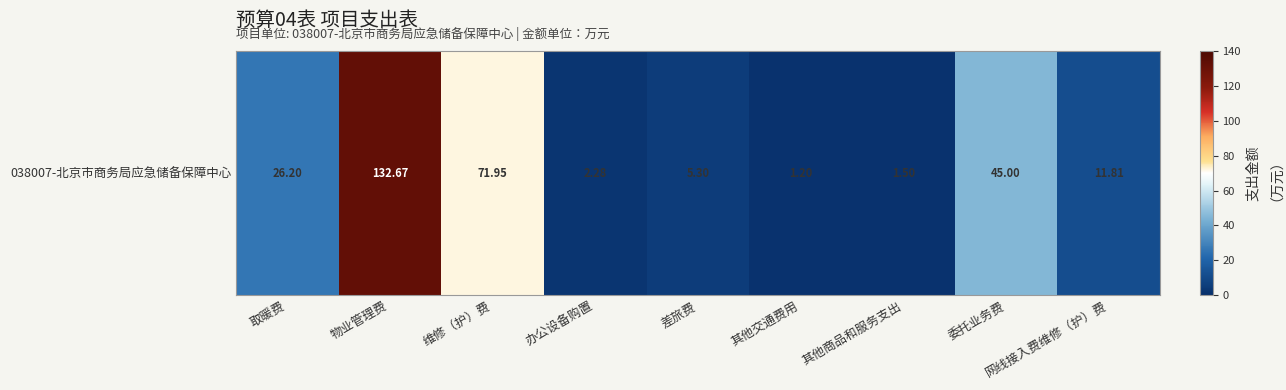

Which has a higher value, 委托业务费 or 办公设备购置?

委托业务费